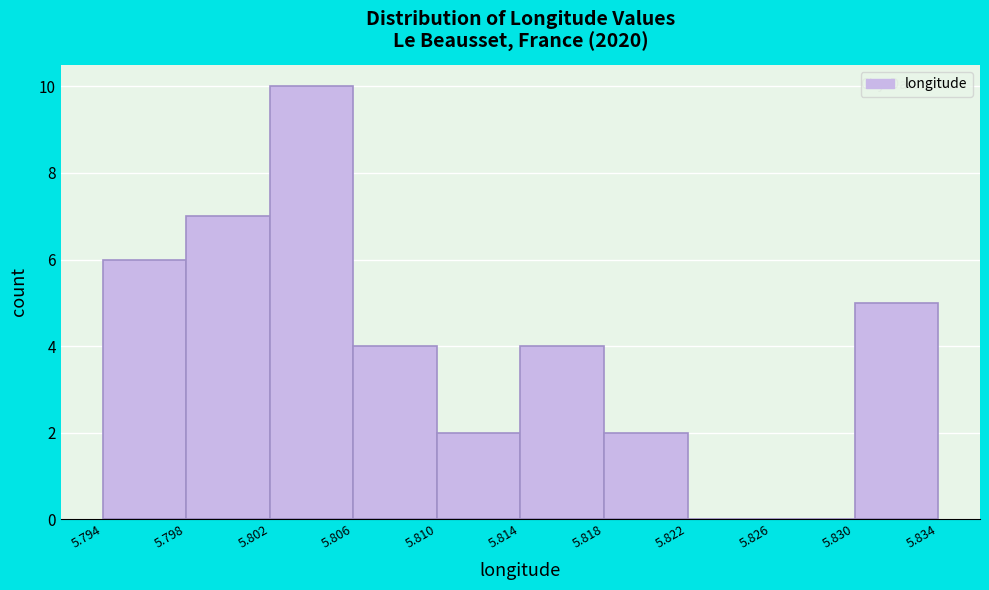

Reading left to right, list every bar in this chart as the range it spans on the x-axis followed by its height. The values are not printed on the chart, so give them approximately, as read against the axis.

5.794 to 5.798: 6
5.798 to 5.802: 7
5.802 to 5.806: 10
5.806 to 5.810: 4
5.810 to 5.814: 2
5.814 to 5.818: 4
5.818 to 5.822: 2
5.822 to 5.826: 0
5.826 to 5.830: 0
5.830 to 5.834: 5